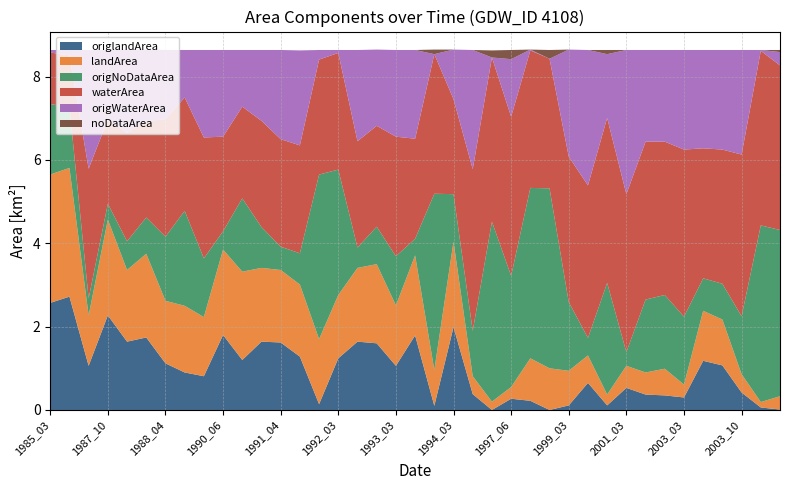

Reading left to right, list all the values displayed in this chart.

origlandArea: 2.6	2.7	1.1	2.3	1.6	1.7	1.1	0.9	0.8	1.8	1.2	1.6	1.6	1.3	0.1	1.2	1.6	1.6	1.1	1.8	0.1	2.0	0.4	0.0	0.3	0.2	0.0	0.1	0.7	0.1	0.5	0.4	0.3	0.3	1.2	1.1	0.4	0.1	0.0
landArea: 3.1	3.1	1.2	2.3	1.7	2.0	1.5	1.6	1.4	2.0	2.1	1.8	1.7	1.7	1.6	1.5	1.8	1.9	1.4	1.9	0.9	2.0	0.4	0.2	0.3	1.0	1.0	0.8	0.7	0.3	0.5	0.5	0.6	0.3	1.2	1.1	0.4	0.1	0.3
origNoDataArea: 1.7	1.5	0.4	0.4	0.7	0.9	1.5	2.3	1.4	0.4	1.8	1.0	0.6	0.8	4.0	3.0	0.5	0.9	1.2	0.4	4.2	1.1	1.1	4.3	2.7	4.1	4.3	1.6	0.4	2.7	0.3	1.8	1.8	1.6	0.8	0.9	1.4	4.2	4.0
waterArea: 1.2	1.2	3.1	2.0	2.6	2.3	2.8	2.7	2.9	2.3	2.2	2.5	2.6	2.6	2.8	2.8	2.5	2.4	2.9	2.4	3.4	2.3	3.9	3.9	3.8	3.3	3.1	3.5	3.7	4.0	3.8	3.8	3.7	4.0	3.1	3.2	3.9	4.2	4.0
origWaterArea: 0.1	0.1	2.9	1.7	2.0	1.7	1.7	1.1	2.1	2.1	1.4	1.7	2.1	2.3	0.2	0.1	2.2	1.8	2.1	2.1	0.0	1.2	2.9	0.0	1.4	0.0	0.0	2.6	3.2	1.5	3.5	2.2	2.2	2.4	2.4	2.4	2.5	0.0	0.3
noDataArea: 0.0	0.0	0.0	0.0	0.0	0.0	0.0	0.0	0.0	0.0	0.0	0.0	0.0	0.0	0.0	0.0	0.0	0.0	0.0	0.0	0.1	0.0	0.0	0.2	0.2	0.0	0.2	0.0	0.0	0.1	0.0	0.0	0.0	0.0	0.0	0.0	0.0	0.0	0.1